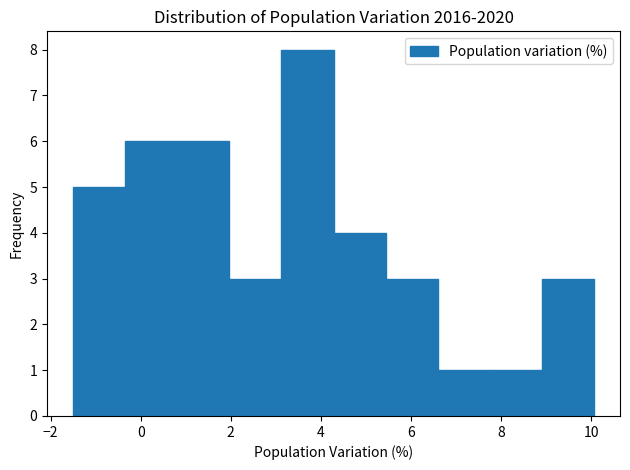

Reading left to right, list every bar in this chart as the range it spans on the x-axis followed by its height. Neither the bar edges nor the heights are printed on the chart, so give them approximately, as read against the axes.

-1.4 to -0.4: 5
-0.4 to 0.8: 6
0.8 to 2.0: 6
2.0 to 3.2: 3
3.2 to 4.2: 8
4.2 to 5.4: 4
5.4 to 6.6: 3
6.6 to 7.8: 1
7.8 to 9.0: 1
9.0 to 10.0: 3